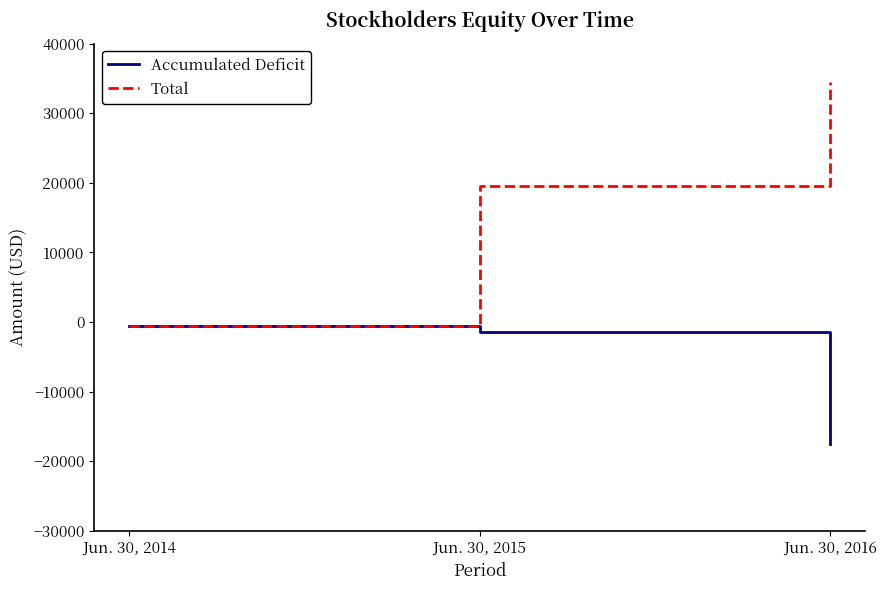

What is the difference between the maximum and minimum values in the Total series?

34959